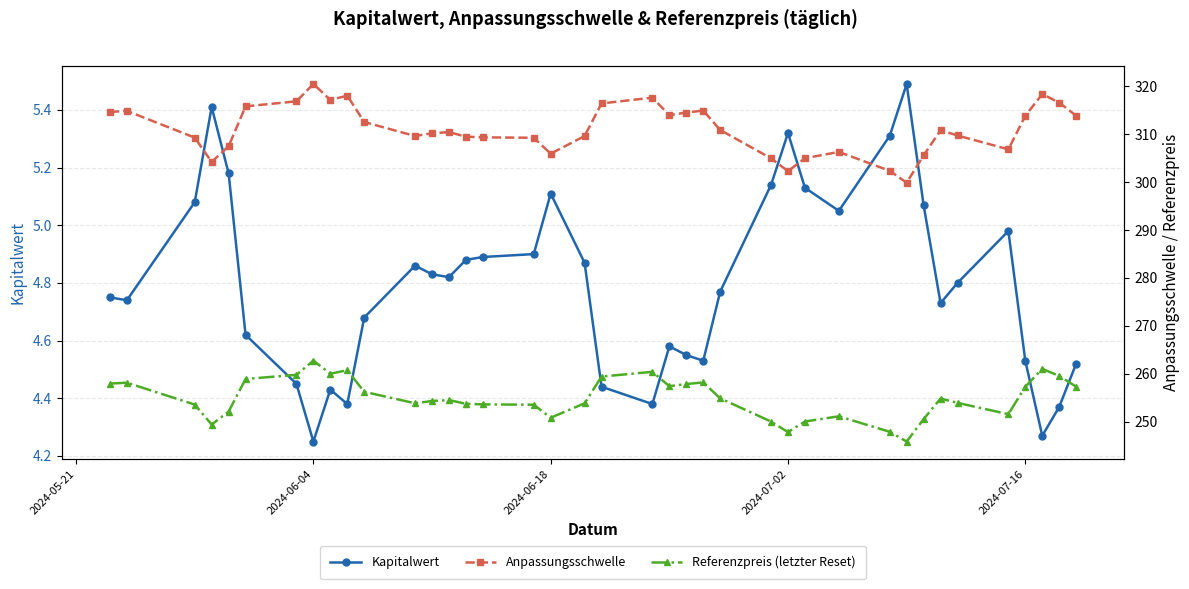

What is the value of the Referenzpreis (letzter Reset) point at the 9th from the left?

260.0